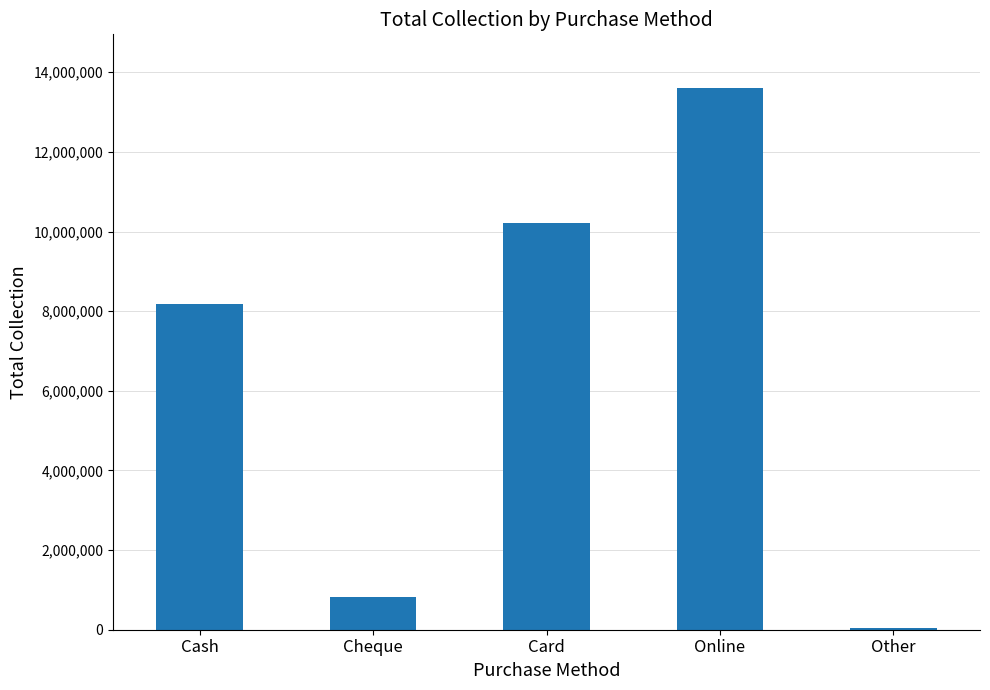

Read the value at Other.

34500